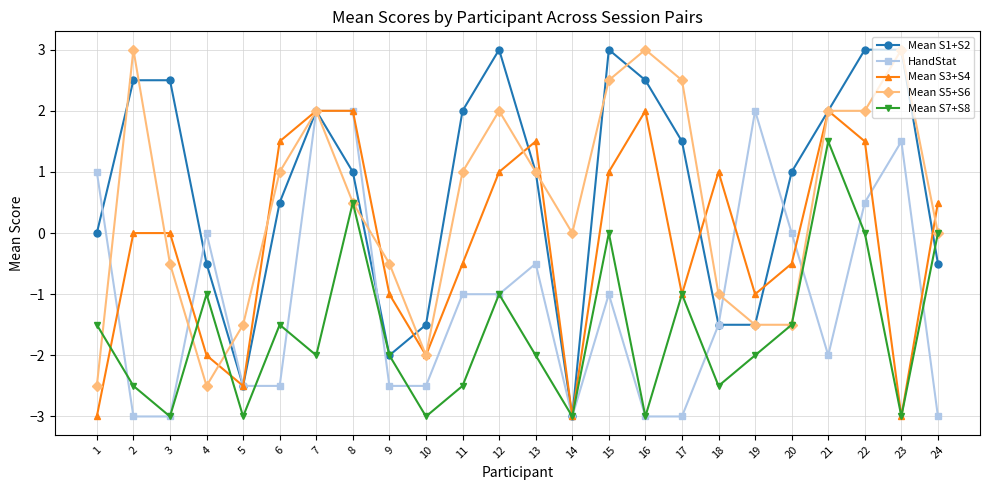

What is the difference between the Mean S3+S4 values at 21 and 12?

1.0